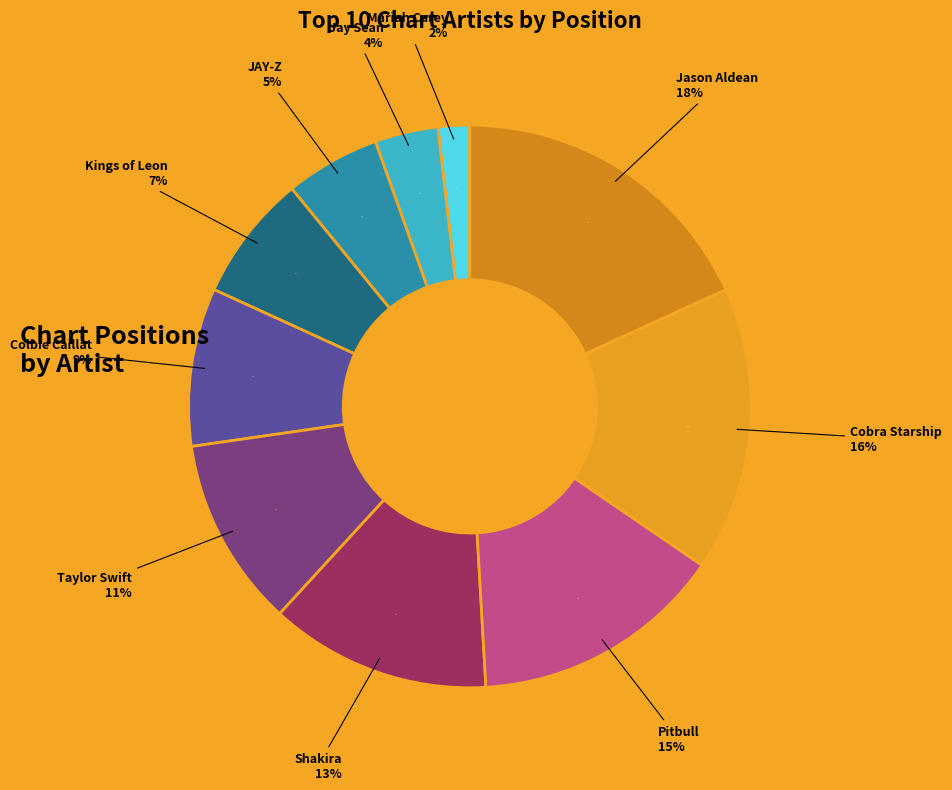

Approximately how many times larger is the value at Shakira compared to Mariah Carey?

7.0